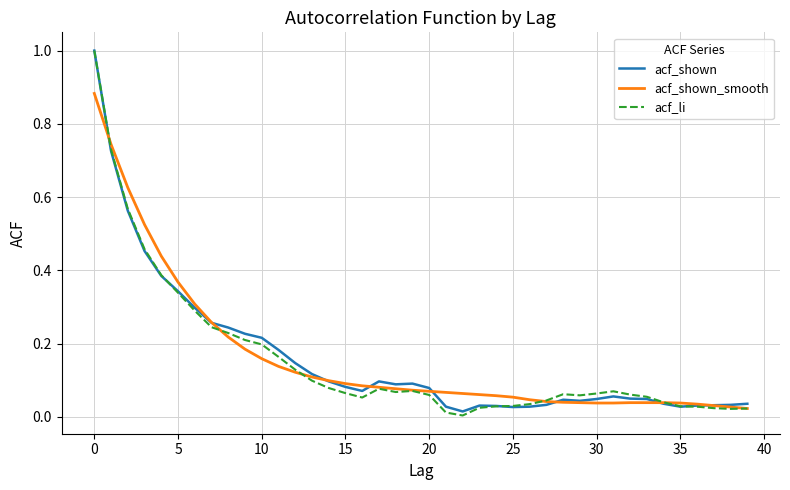

What is the greatest value displayed?

1.0